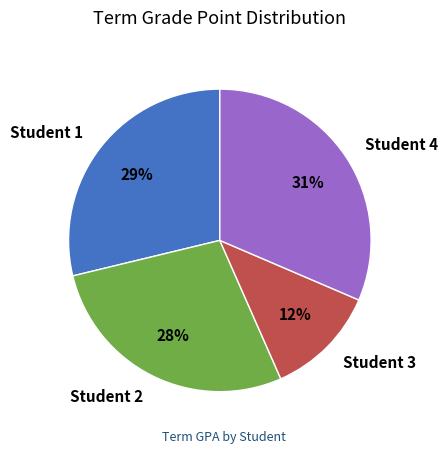

Which slice is the largest?

Student 4